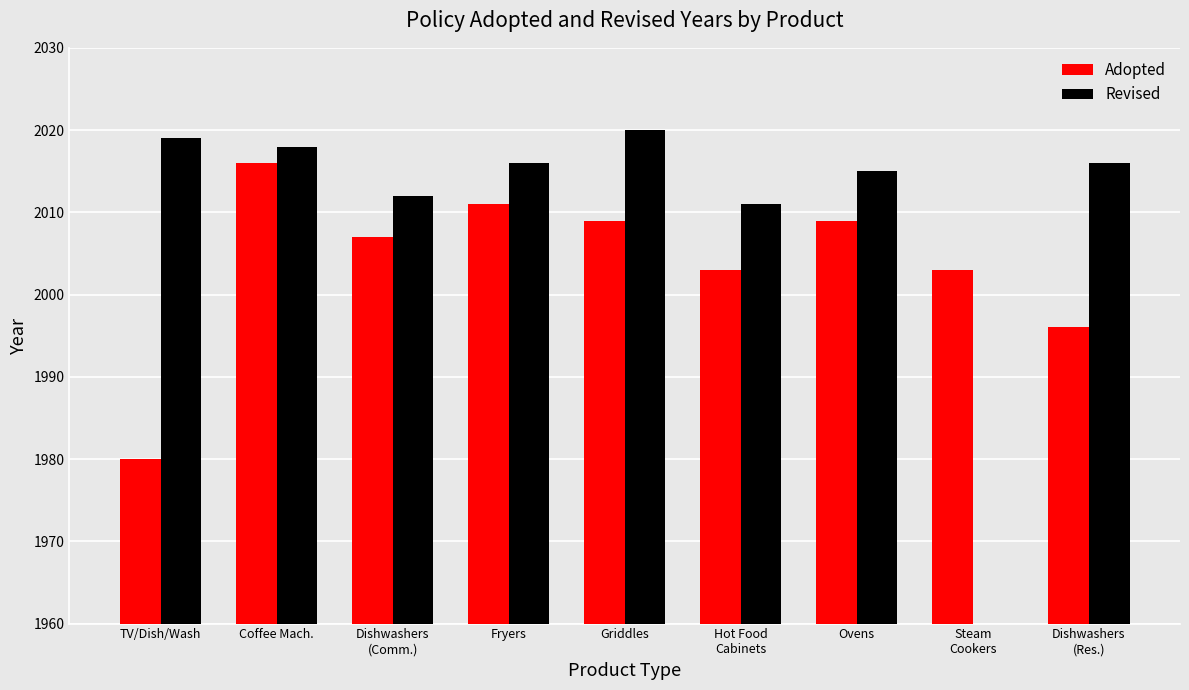

What is the sum of all Adopted values?

18034